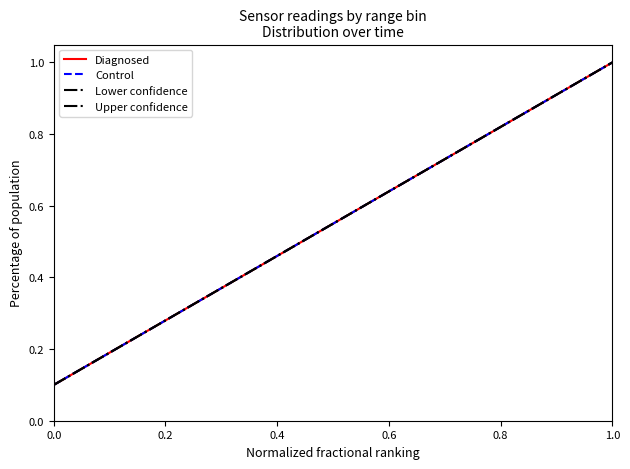

Is this an area chart (filled region under the line)?

No